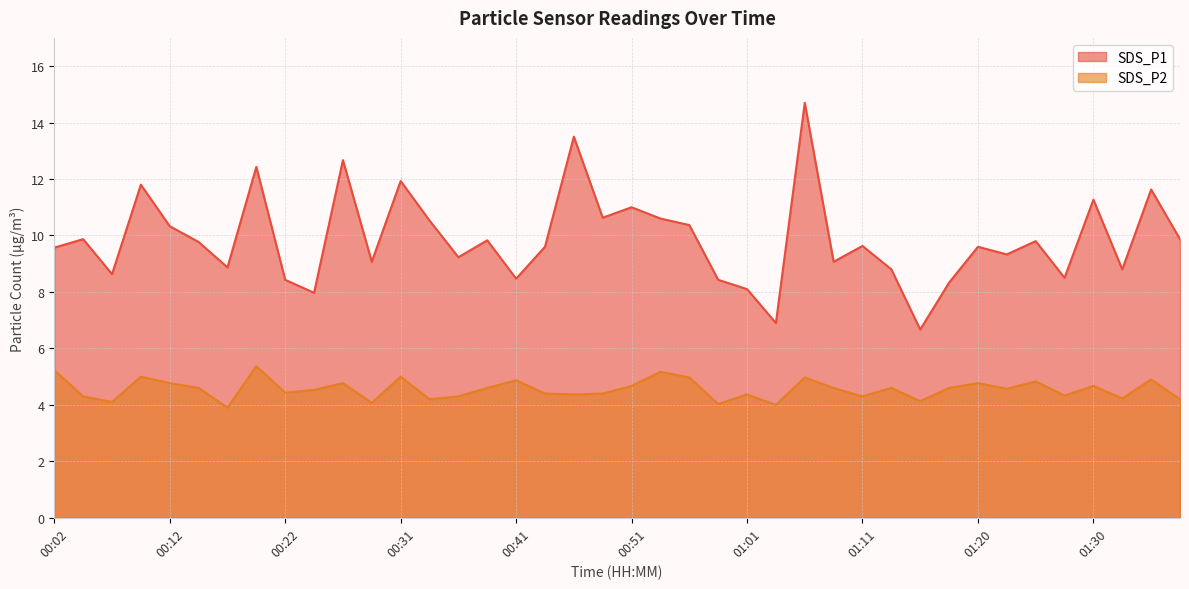

The SDS_P1 series shows 5.7 at 01:33. True or false?

False